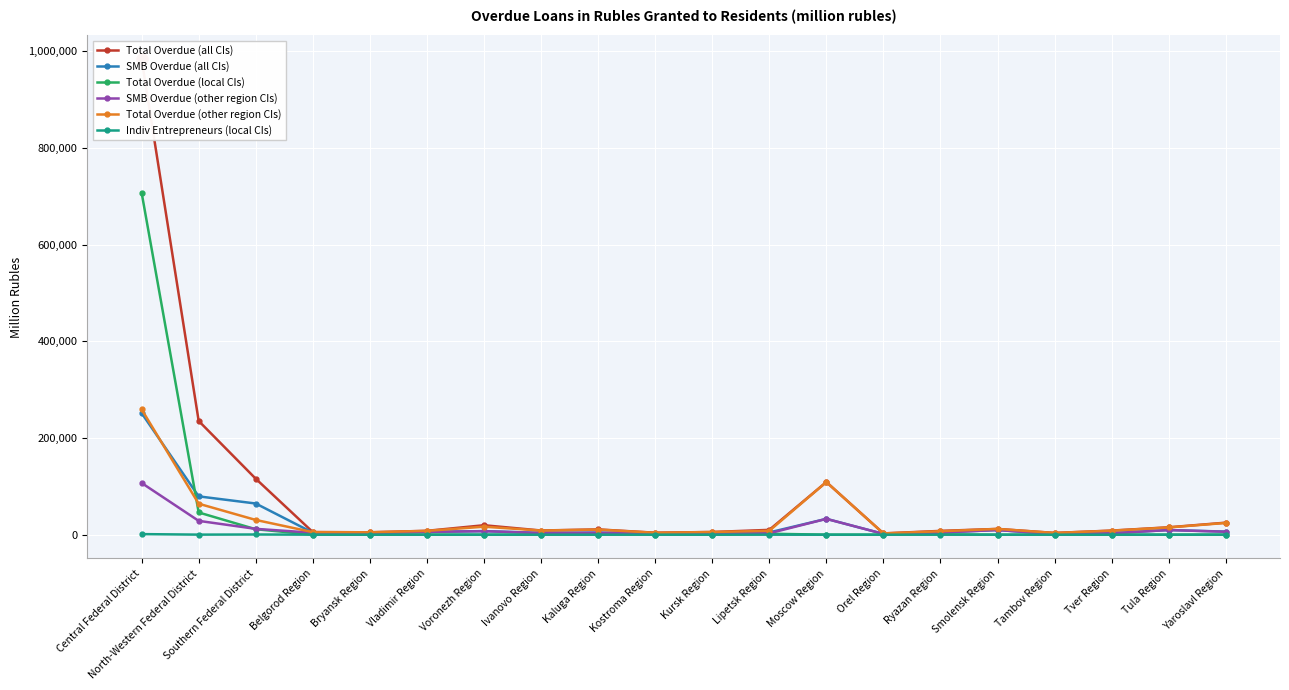

At which category does Indiv Entrepreneurs (local CIs) reach its first local valley?

North-Western Federal District